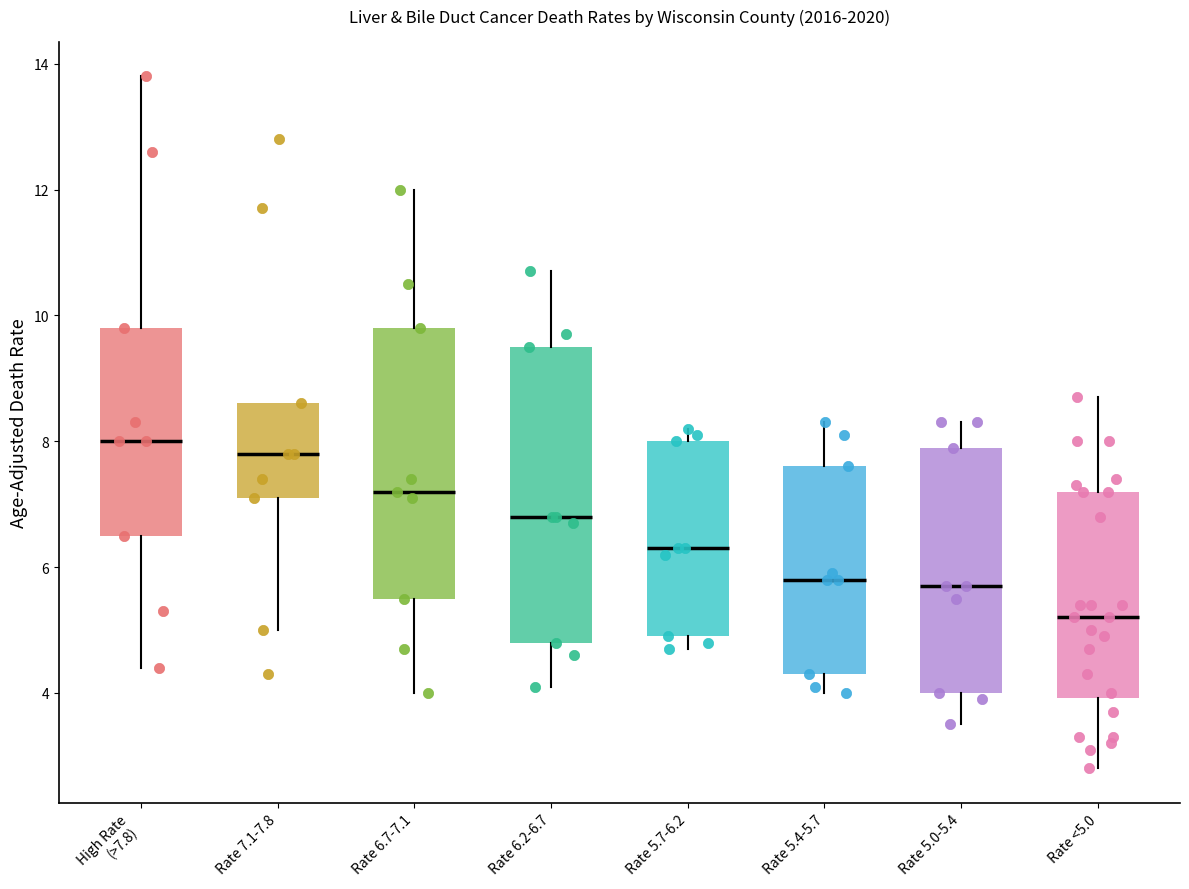

Comparing the boxes themselves (not the whiskers), which one is the tallest?

Rate 6.2-6.7